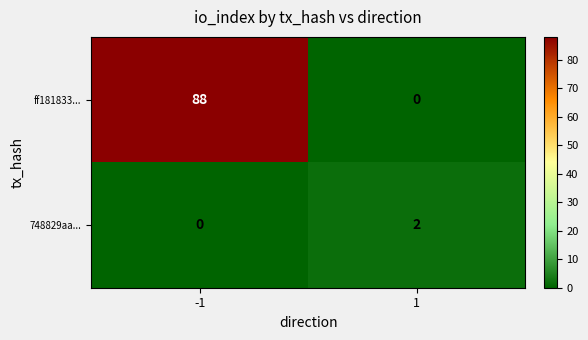

What is the difference between the highest and lowest values at 1?

2